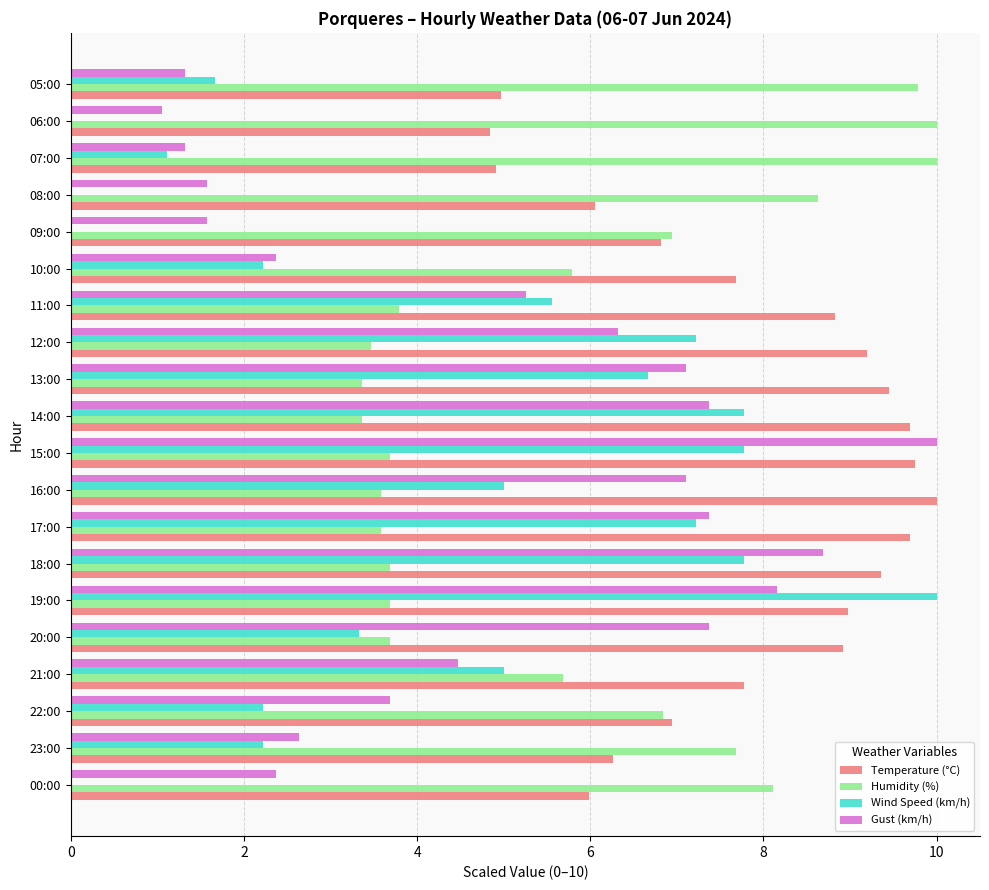

At which label is Gust (km/h) closest to 5?

11:00